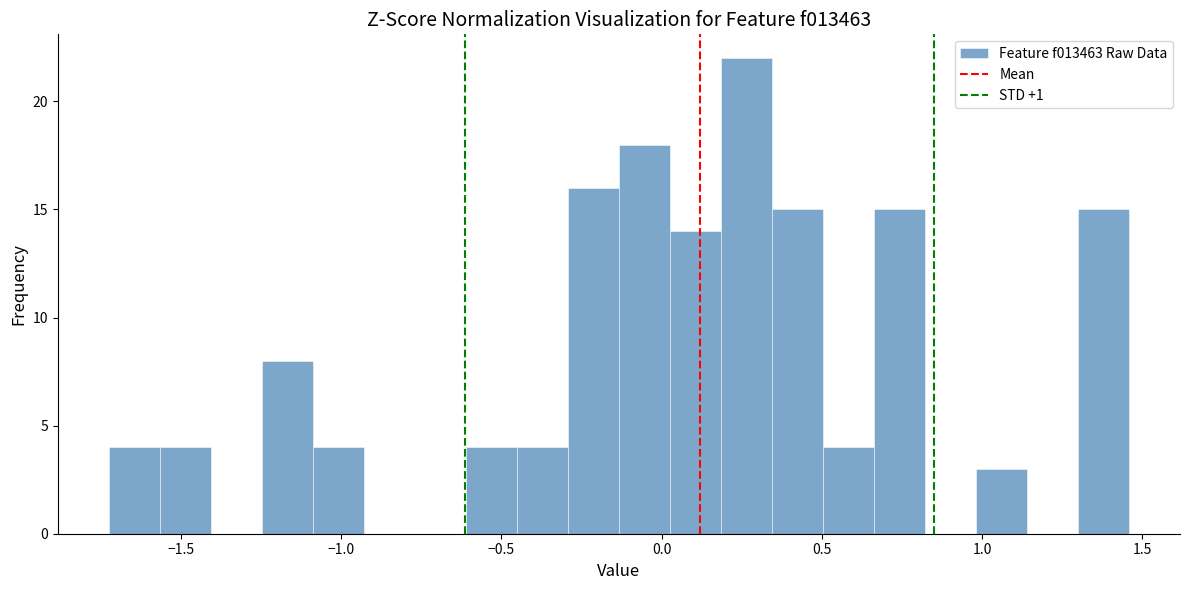

Read against the x-axis, roughly where is the centre of the tallest bar?

0.25